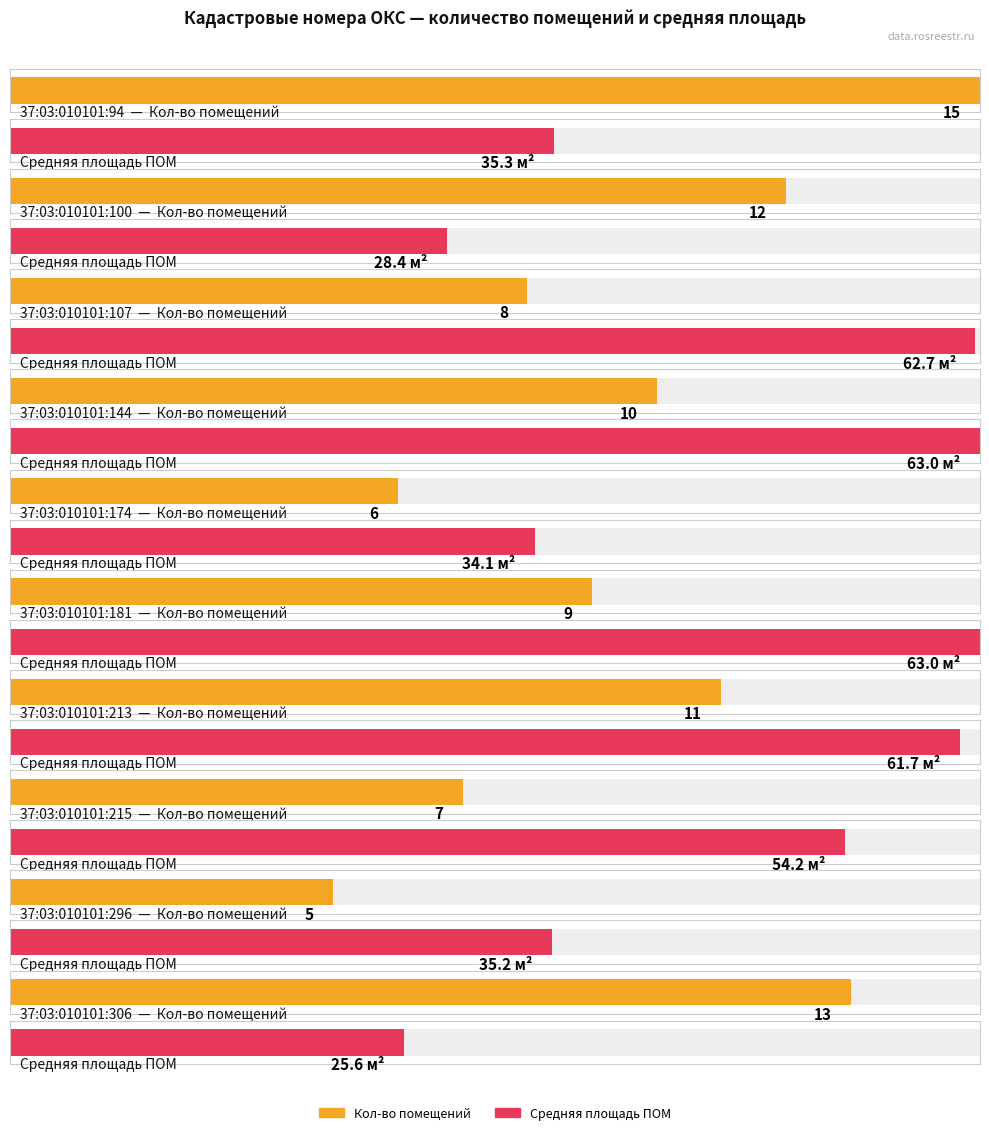

Reading right to left, what are all the values shown in this chart?

Количество помещений: 13.0	5.0	7.0	11.0	9.0	6.0	10.0	8.0	12.0	15.0
Средняя площадь ПОМ: 25.6	35.2	54.2	61.7	63.0	34.1	63.0	62.7	28.4	35.3